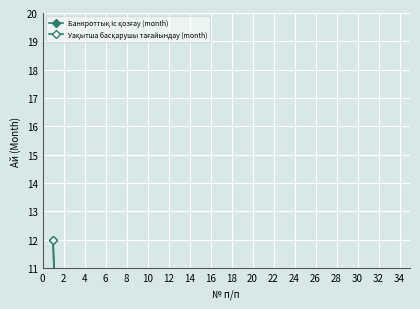

Which series has the largest total across all categories?

Уақытша басқарушы тағайындау (month)